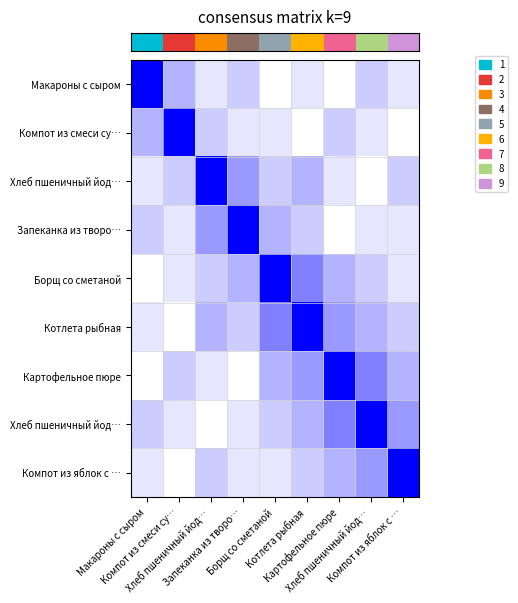

What is the difference between the highest and lowest values at Макароны с сыром?

1.0